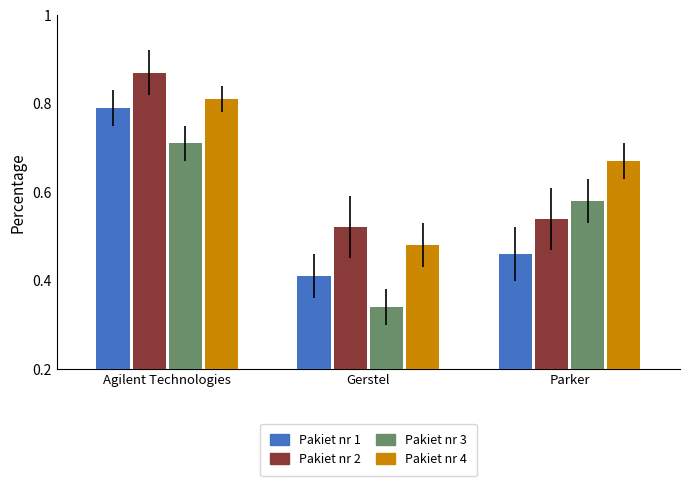

At which category does the chart reach its peak across all series?

Agilent Technologies